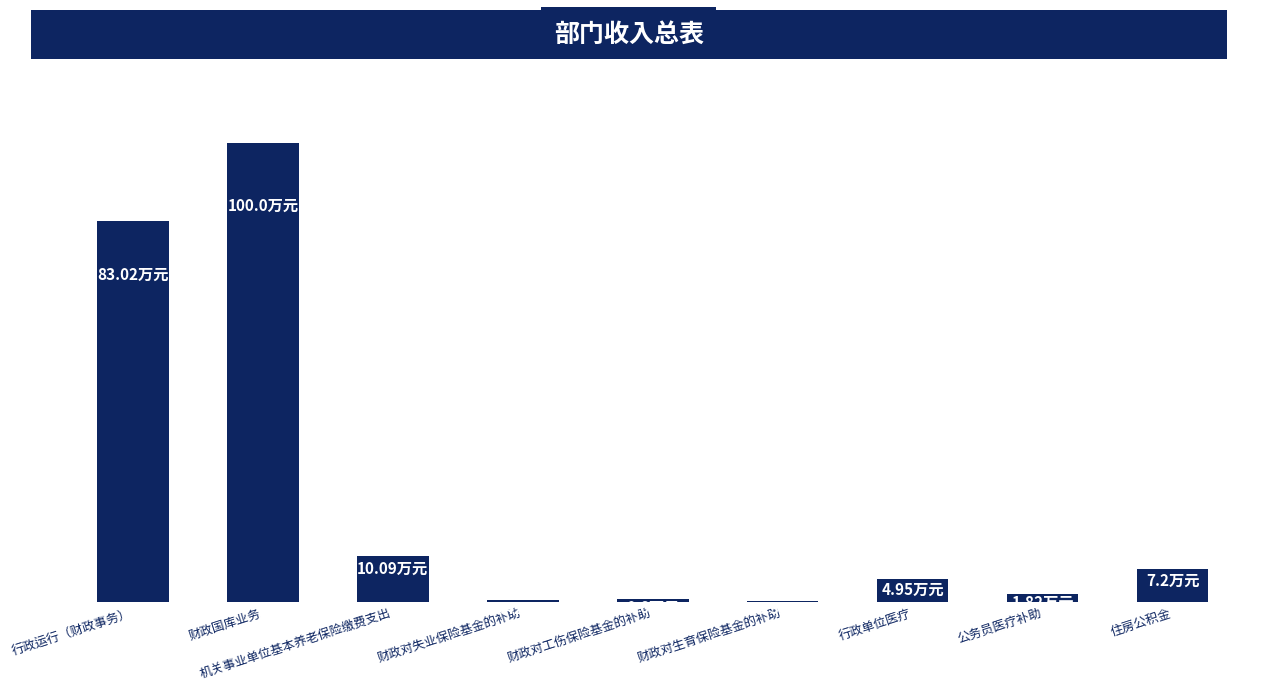

Approximately how many times larger is the value at 公务员医疗补助 compared to 机关事业单位基本养老保险缴费支出?

0.2